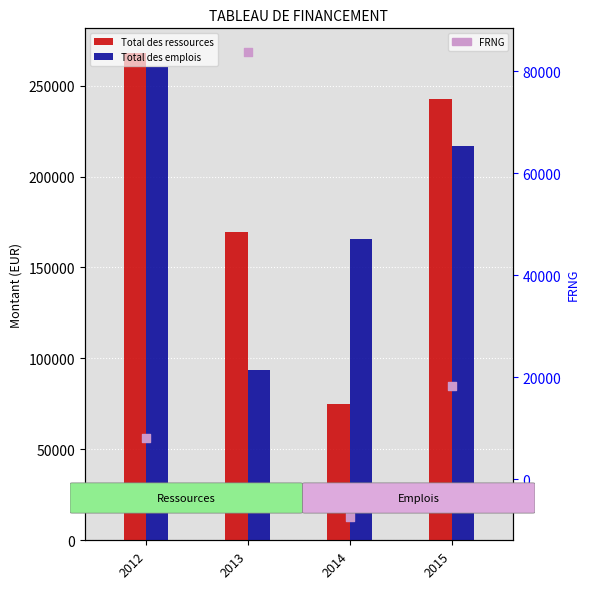

Which series has the largest total across all categories?

Total des ressources